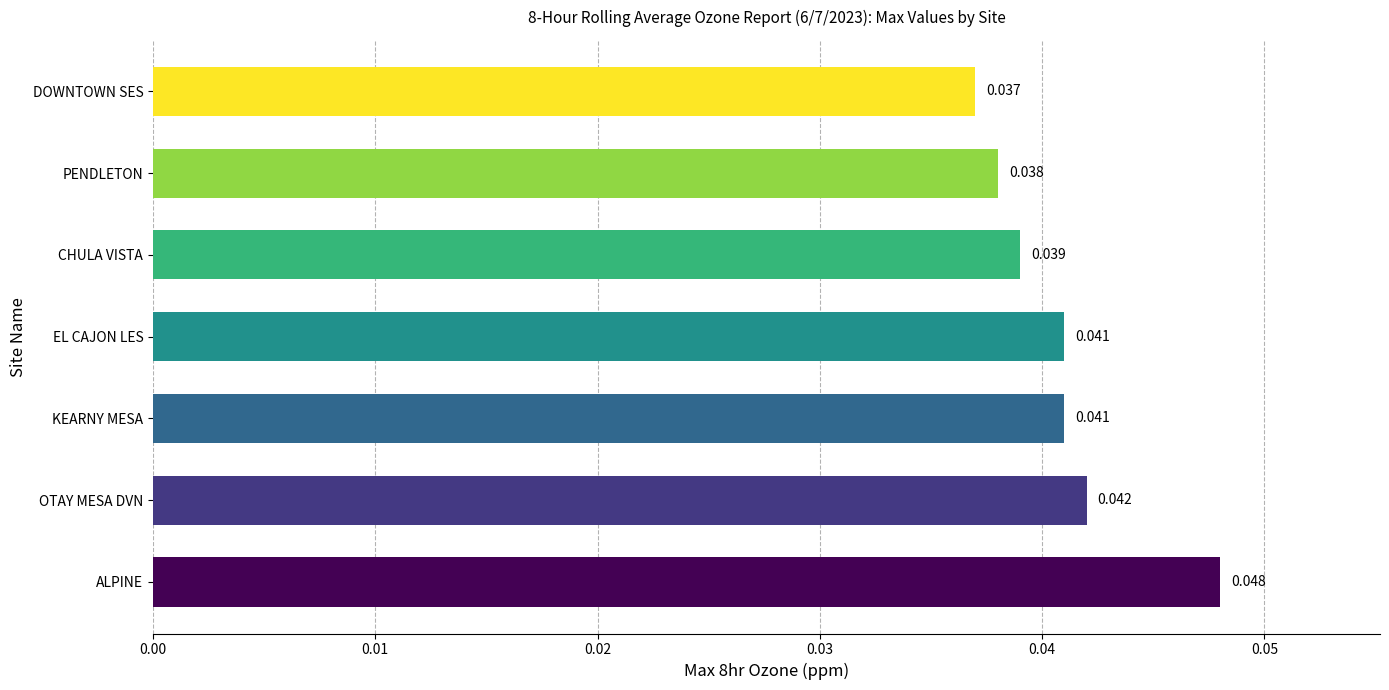

Which label corresponds to the smallest value in the chart?

DOWNTOWN SES